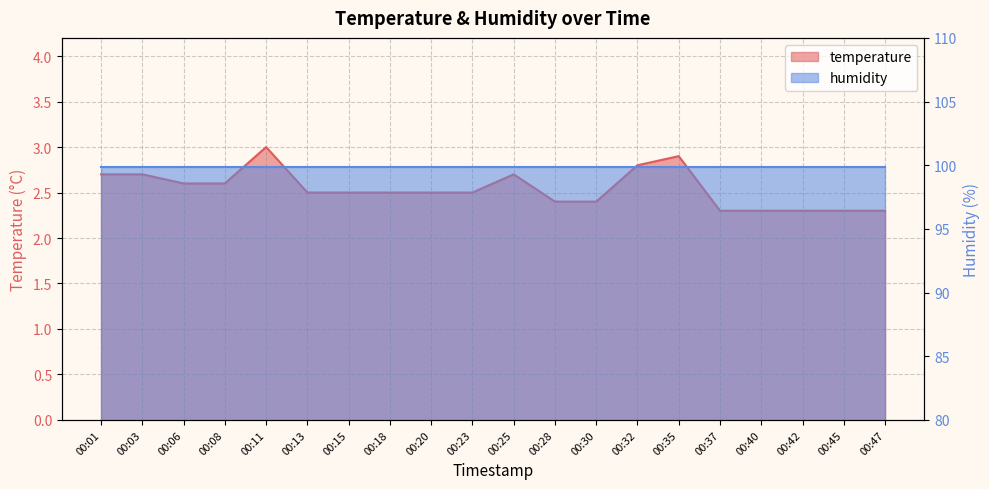

Rank the categories by value from lowest to highest.

00:37, 00:40, 00:42, 00:45, 00:47, 00:28, 00:30, 00:13, 00:15, 00:18, 00:20, 00:23, 00:06, 00:08, 00:01, 00:03, 00:25, 00:32, 00:35, 00:11